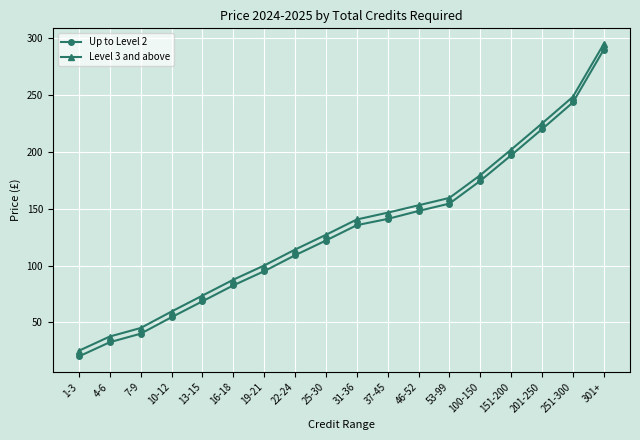

At which label does Level 3 and above first exceed 140?

31-36